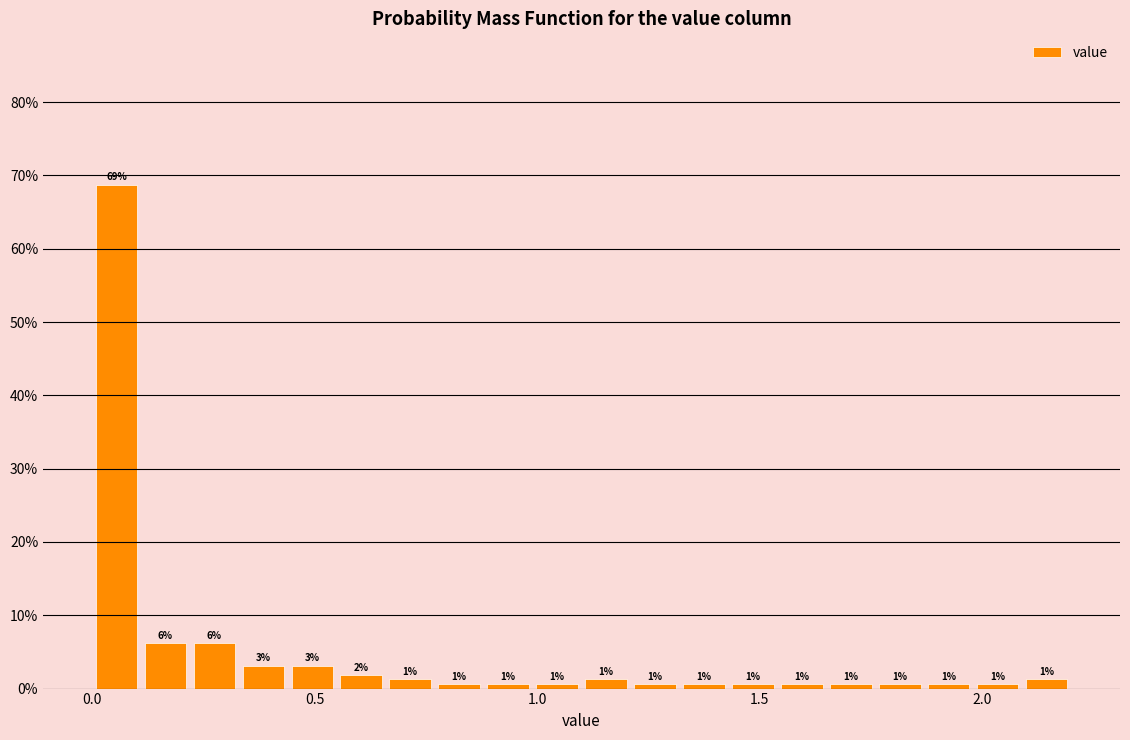

Read against the x-axis, roughly where is the centre of the tallest bar?

0.05